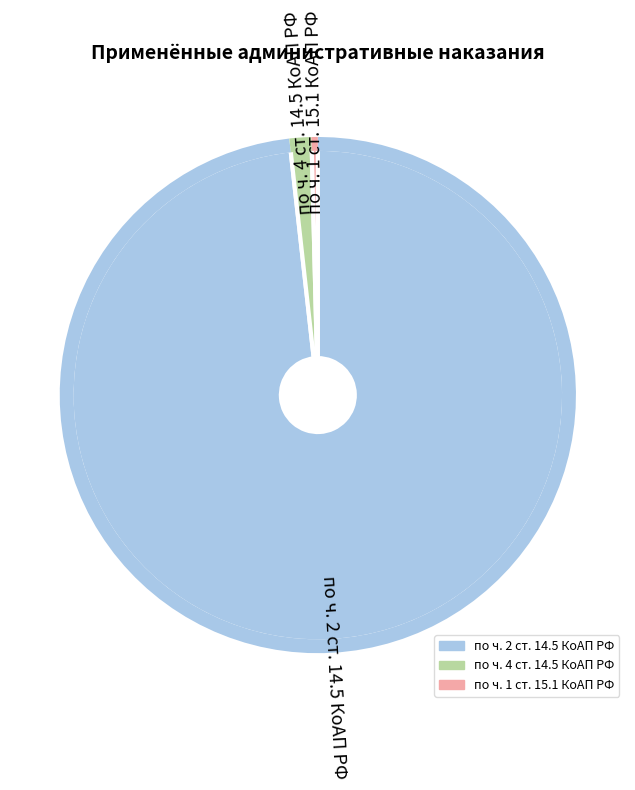

What is the change in value from по ч. 4 ст. 14.5 КоАП РФ to по ч. 1 ст. 15.1 КоАП РФ?

-5